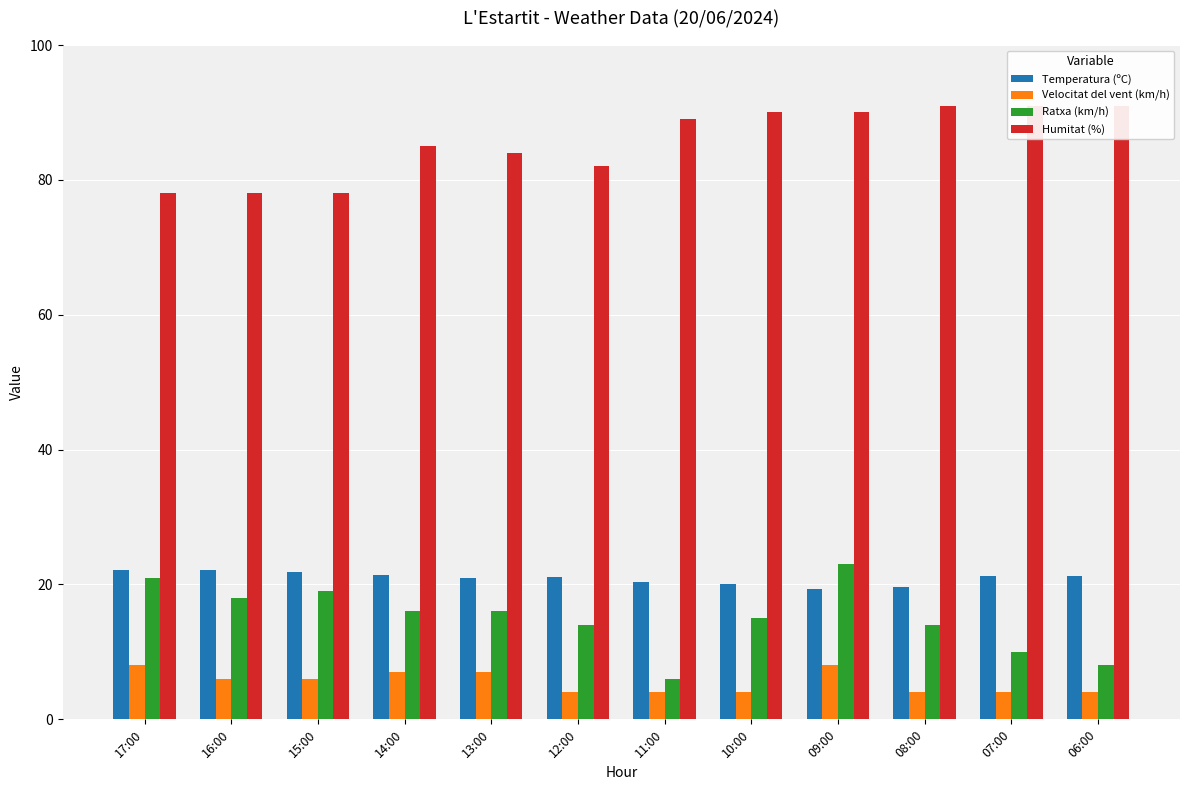

Between 15:00 and 17:00, which is larger?

17:00